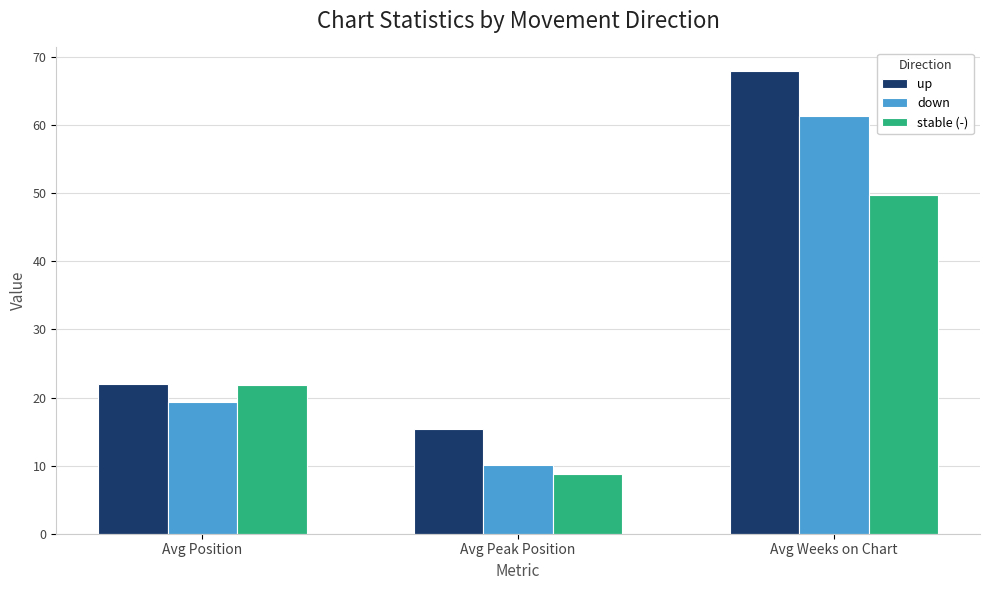

What is the spread (max minus min) of values at Avg Weeks on Chart?

18.2